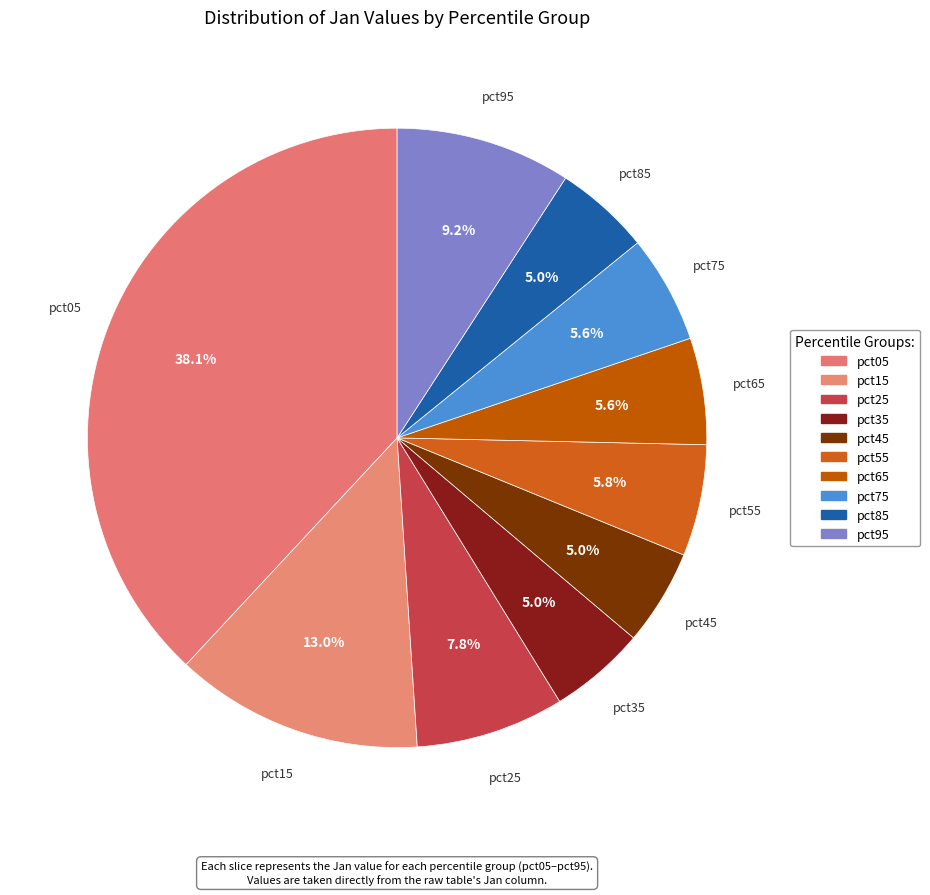

What portion of the pie excludes pct75?

94.4%